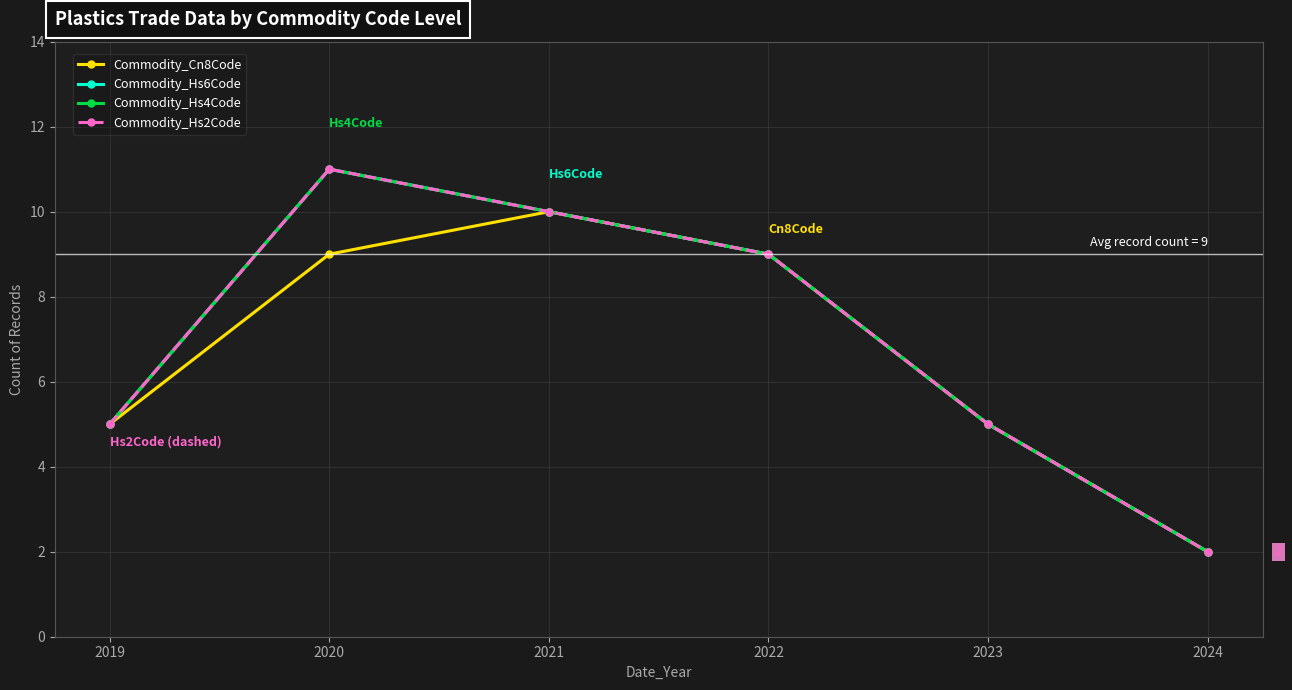

Is this an area chart (filled region under the line)?

No